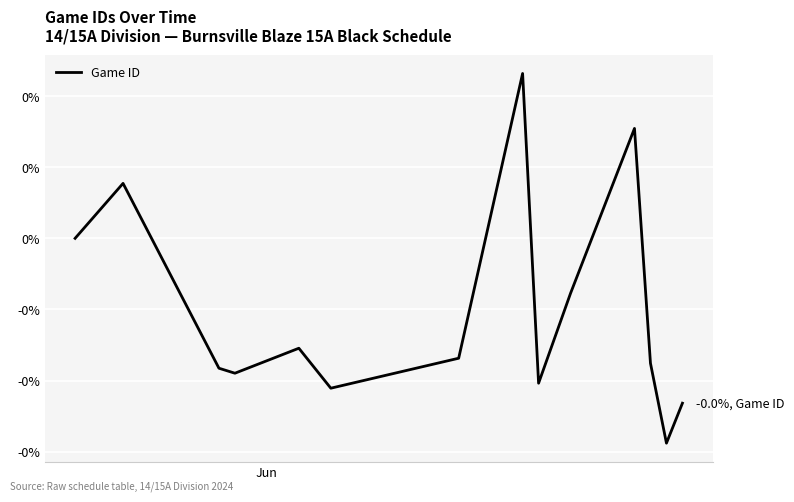

What is the difference between the maximum and minimum values?

0.1